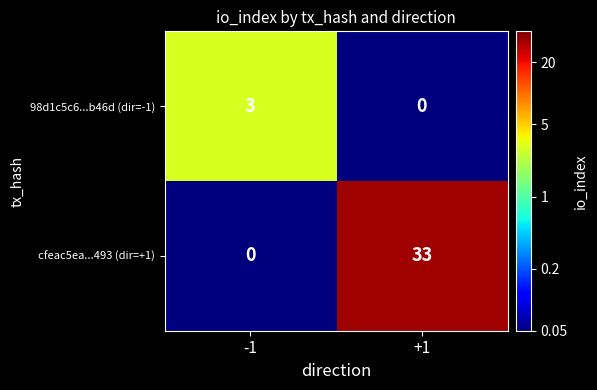

Which series has the largest total across all categories?

cfeac5ea...493 (dir=+1)